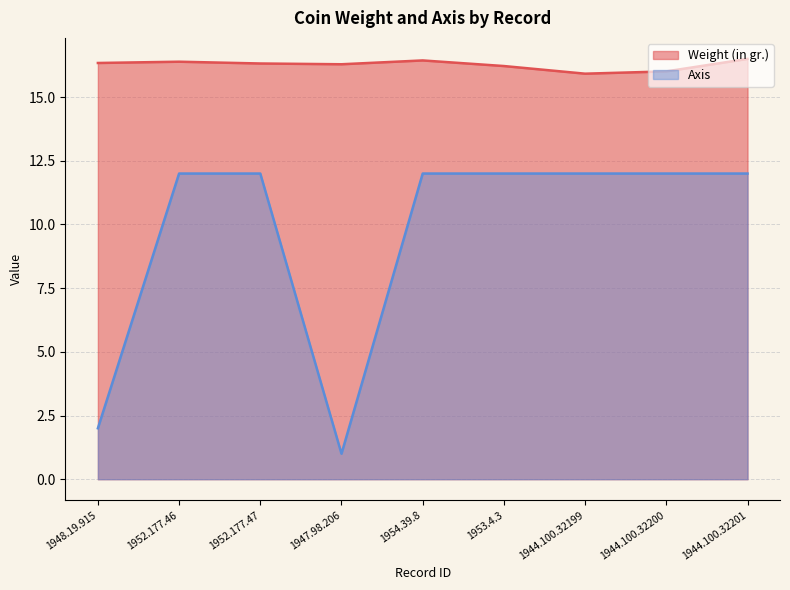

True or false: Axis and Weight (in gr.) intersect in this chart.

False